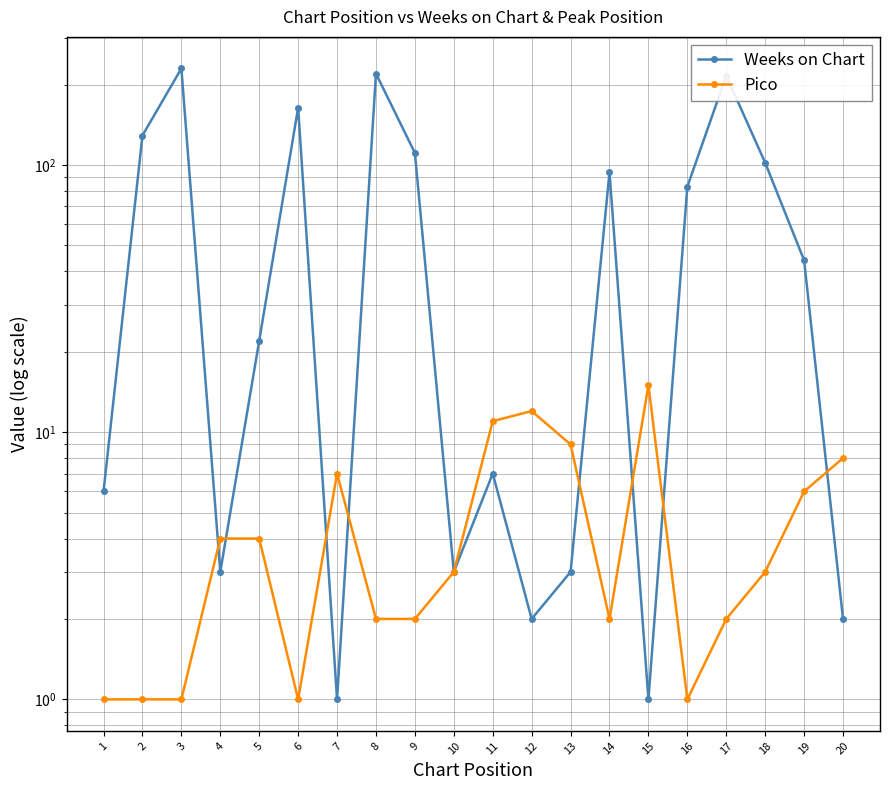

List the labels in order of Pico value, smallest first.

1, 2, 3, 6, 16, 8, 9, 14, 17, 10, 18, 4, 5, 19, 7, 20, 13, 11, 12, 15